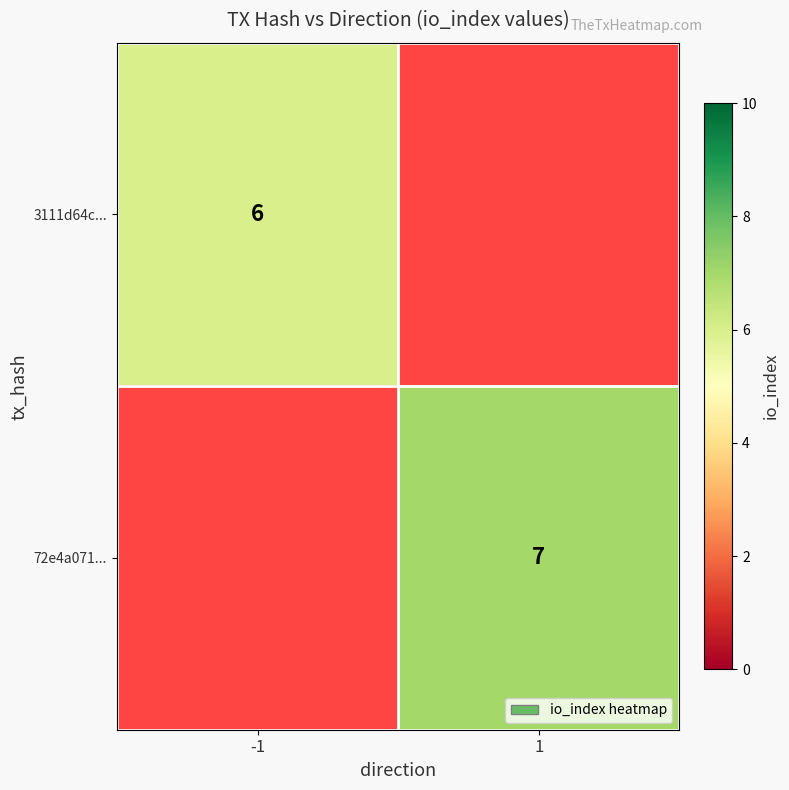

Is it true that 3111d64c... equals 3 at -1?

False